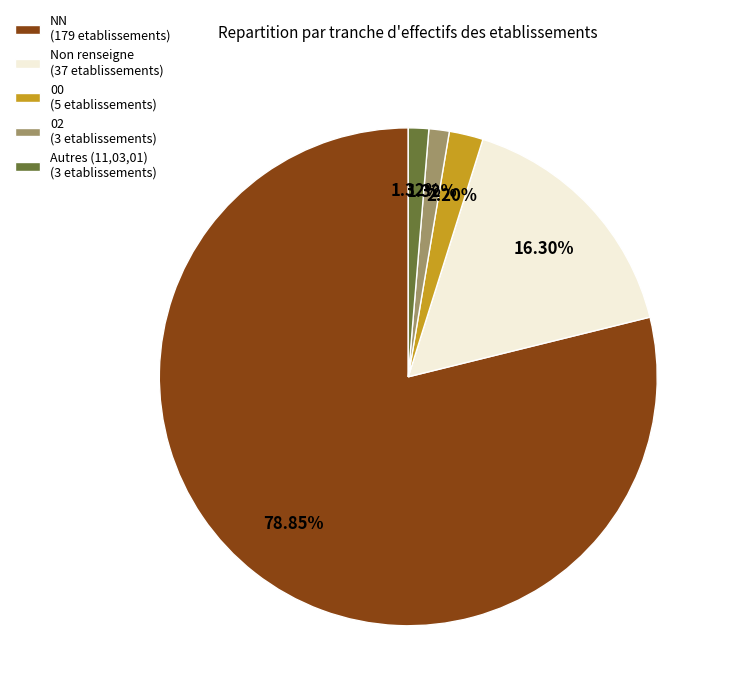

Which category accounts for the majority?

NN (179 etablissements)